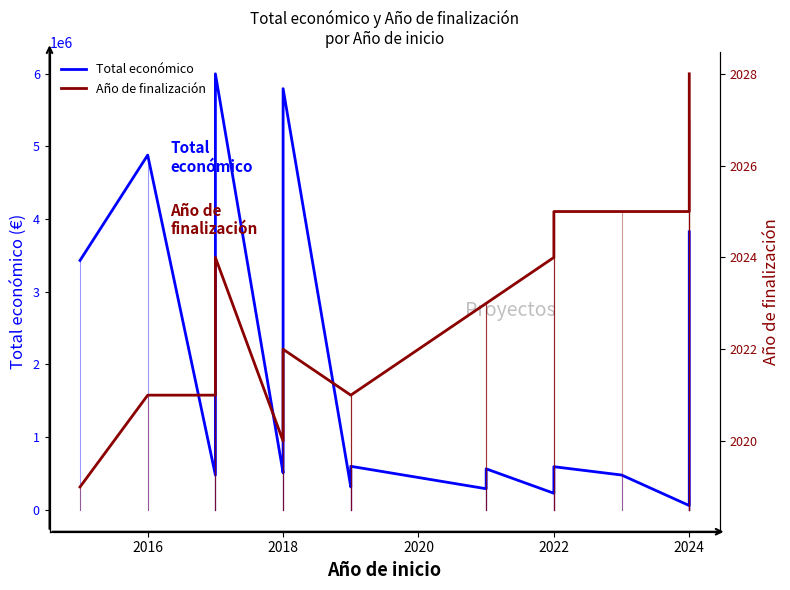

True or false: Total económico and Año de finalización cross at least once.

False